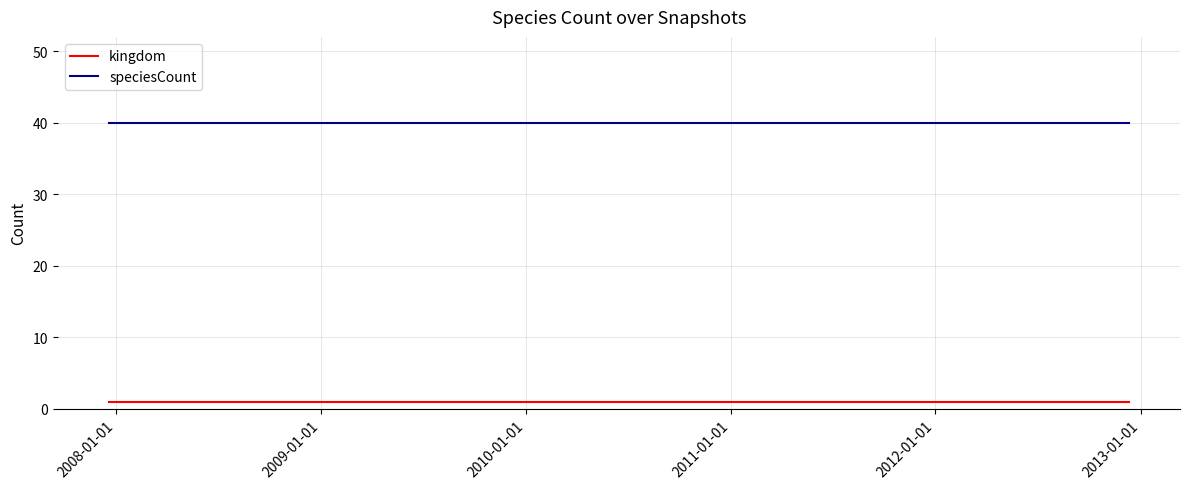

At how many categories does at least one series exceed 36?

20